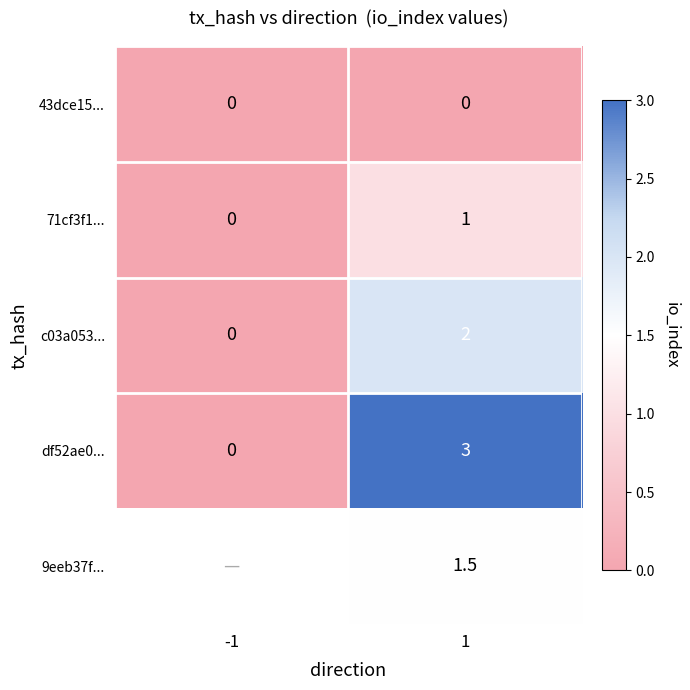

The value of c03a053... at 1 is 2.0. True or false?

True